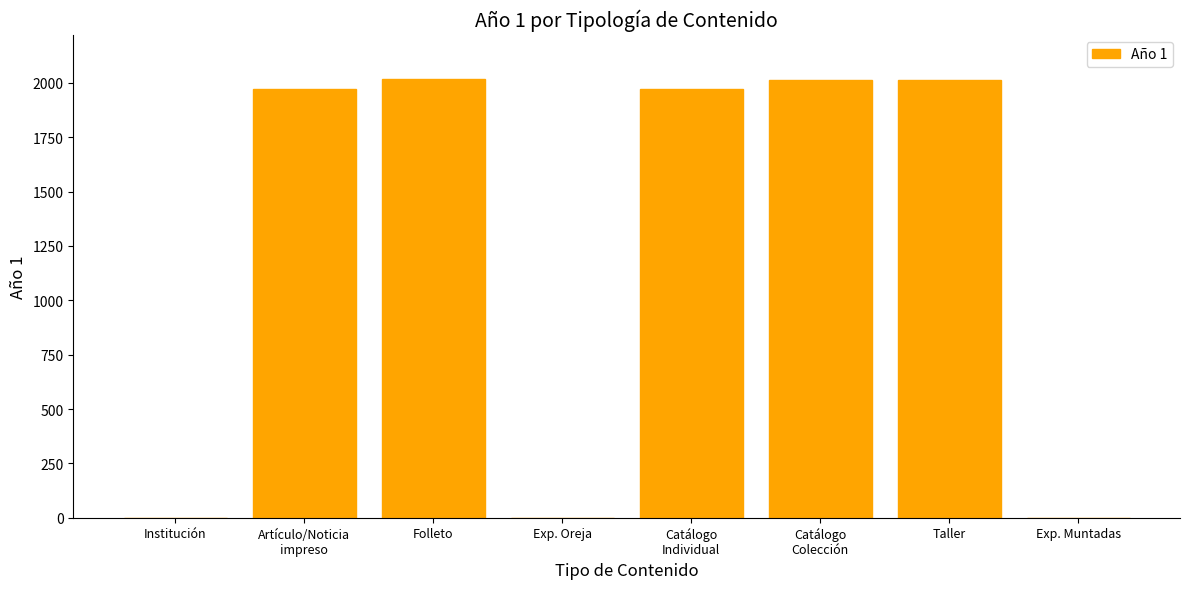

The chart shows a value of 0 at Institución. True or false?

True